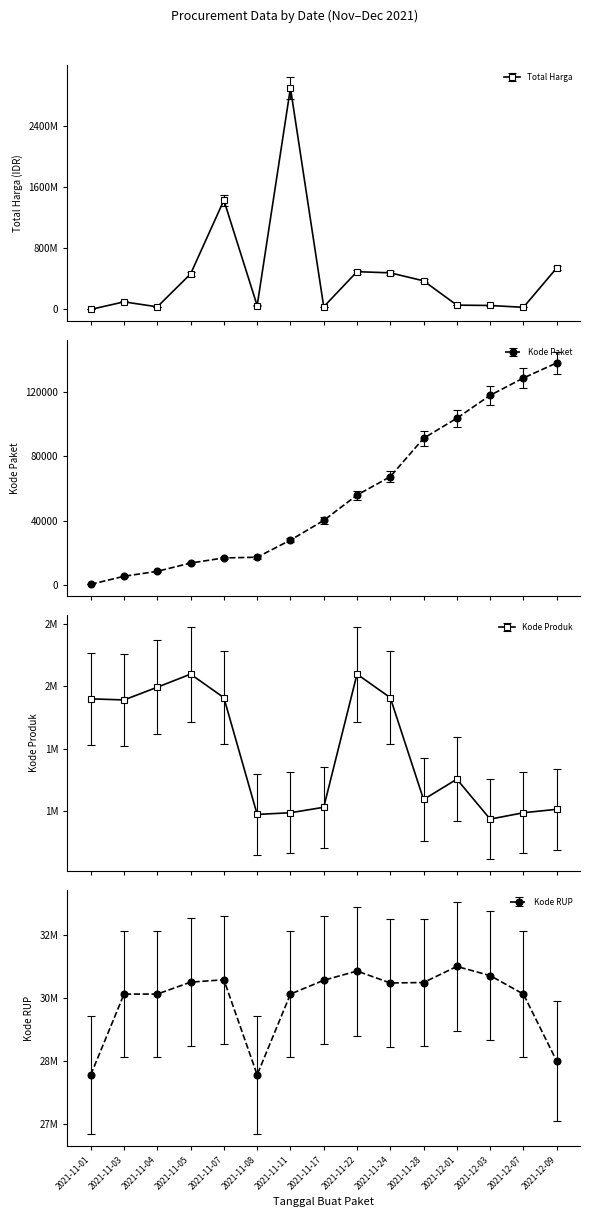

What is the average value of the Kode RUP series?

29935884.1